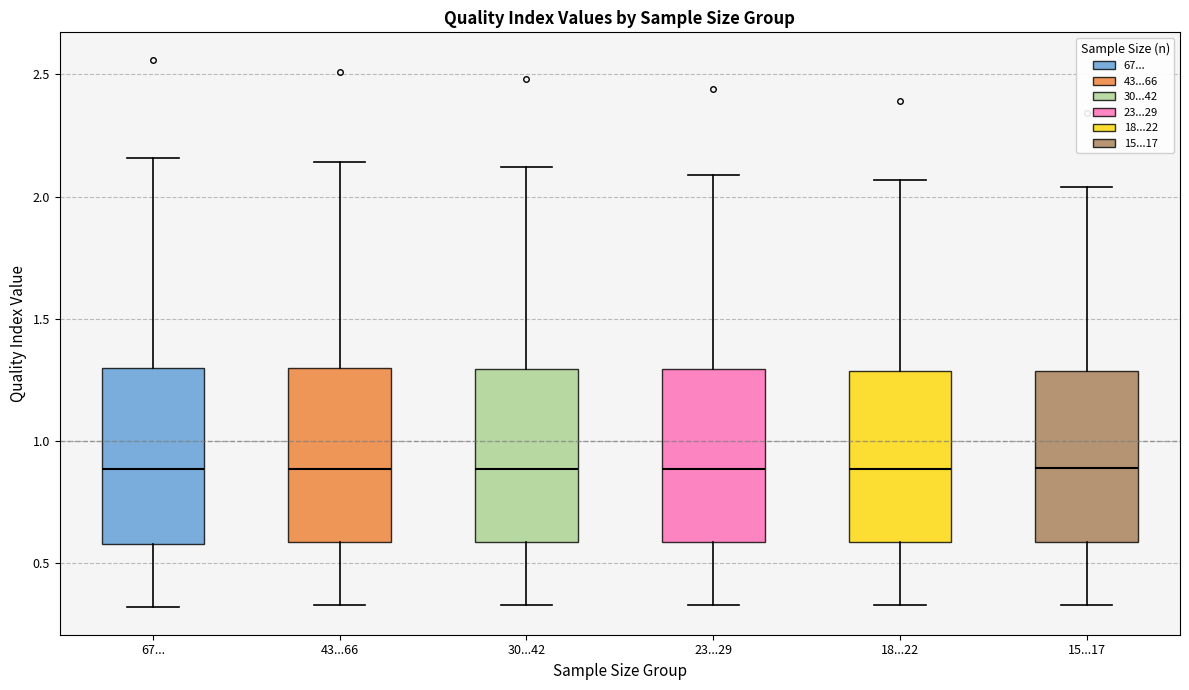

Where is the upper edge of the box for 15...17 on the y-axis? The values are not printed on the chart, so give them approximately, as read against the axis.

1.30